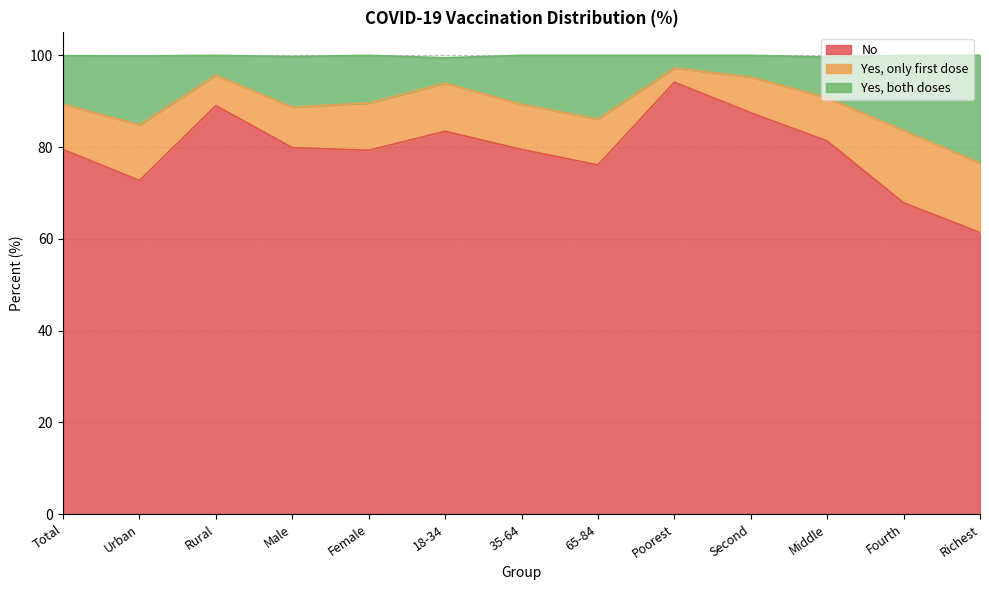

The No series shows 61.4 at Richest. True or false?

True